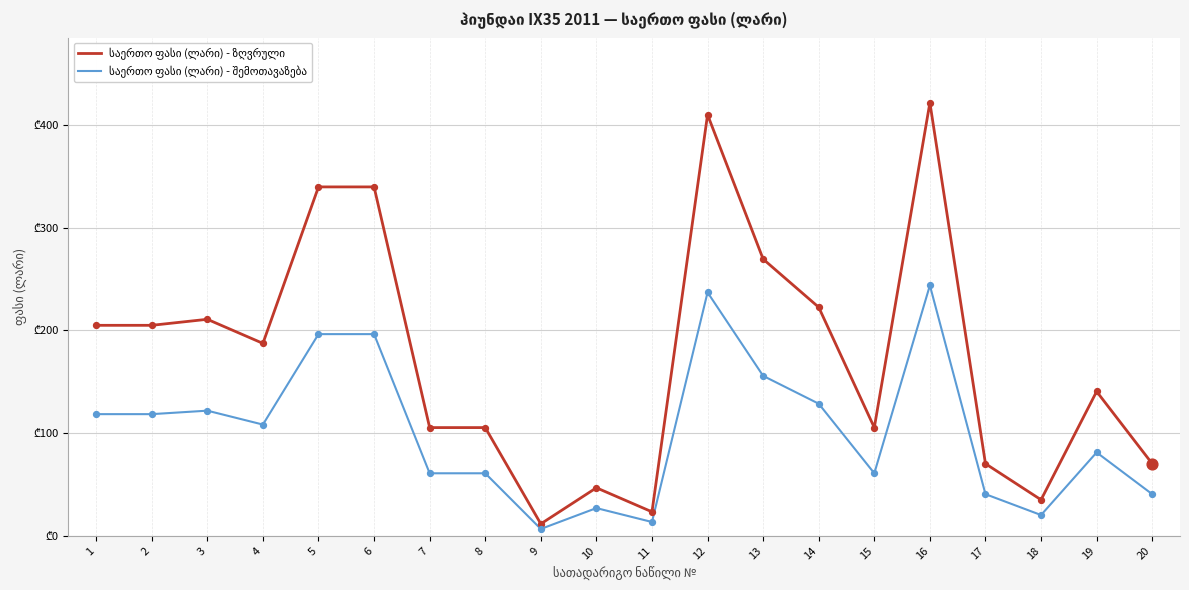

What is the total value across all series at 4?

295.7